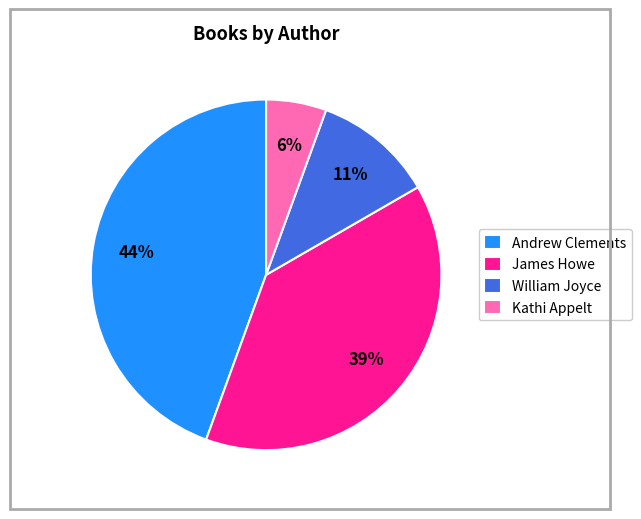

What percentage is the Andrew Clements slice, to the nearest percent?

44%